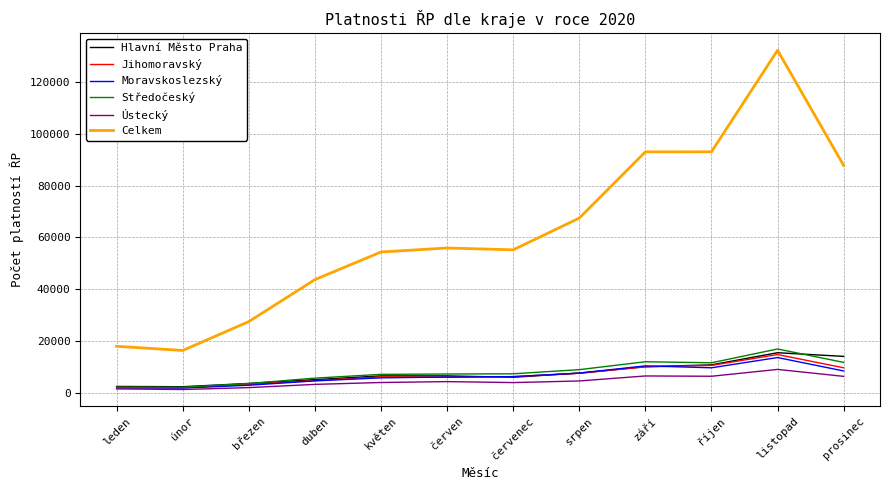

Which series changed the most between srpen and říjen?

Celkem